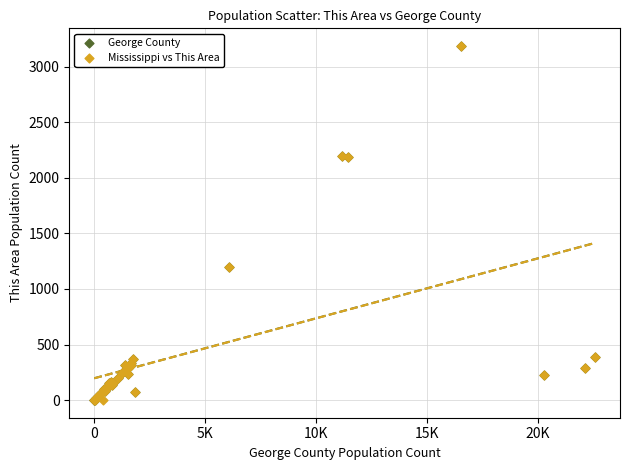

What are all the series names shown in the legend?

George County, Mississippi vs This Area